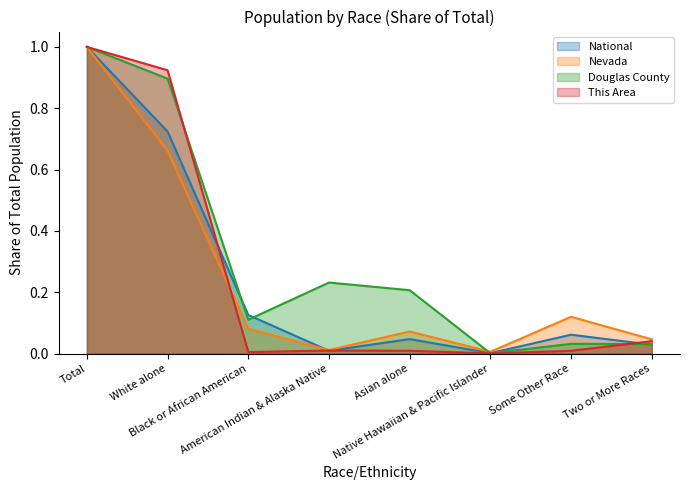

How many times do Nevada and National cross each other?

1